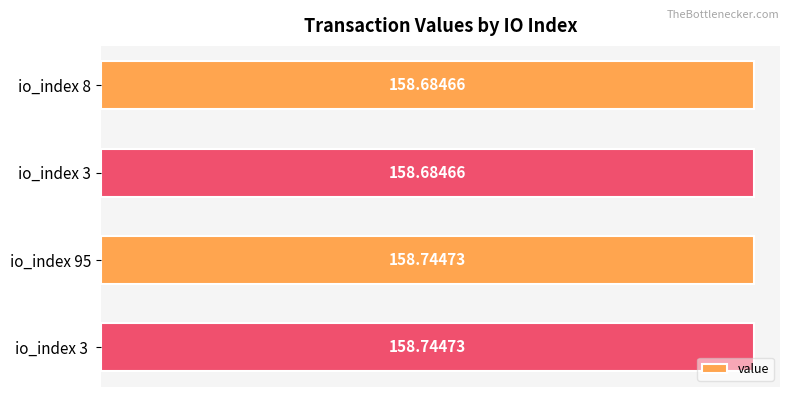

What is the sum of all values?

634.9